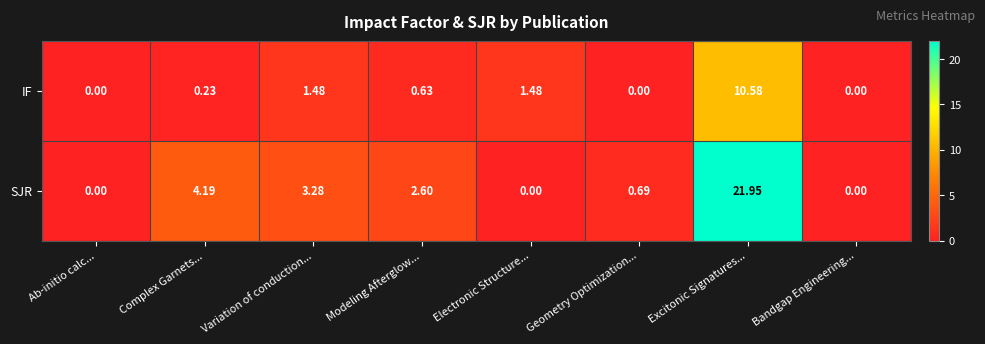

At which category is the sum across all series the highest?

Excitonic Signatures...